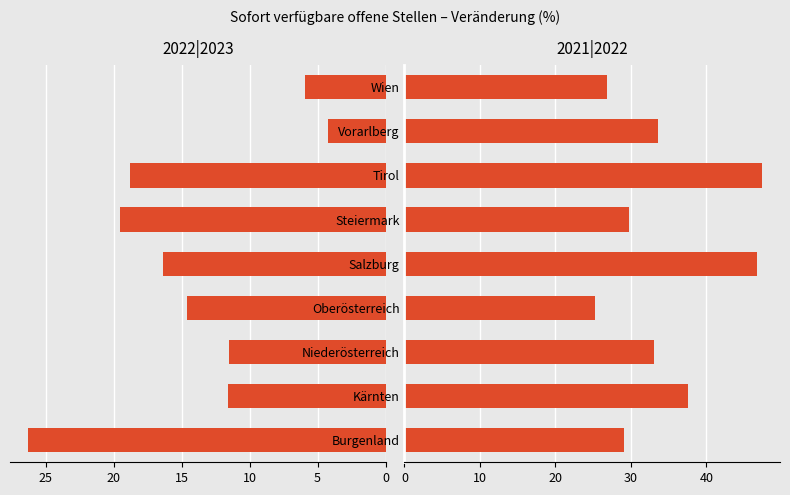

What is the sum of all 2022|2023 values?

128.8